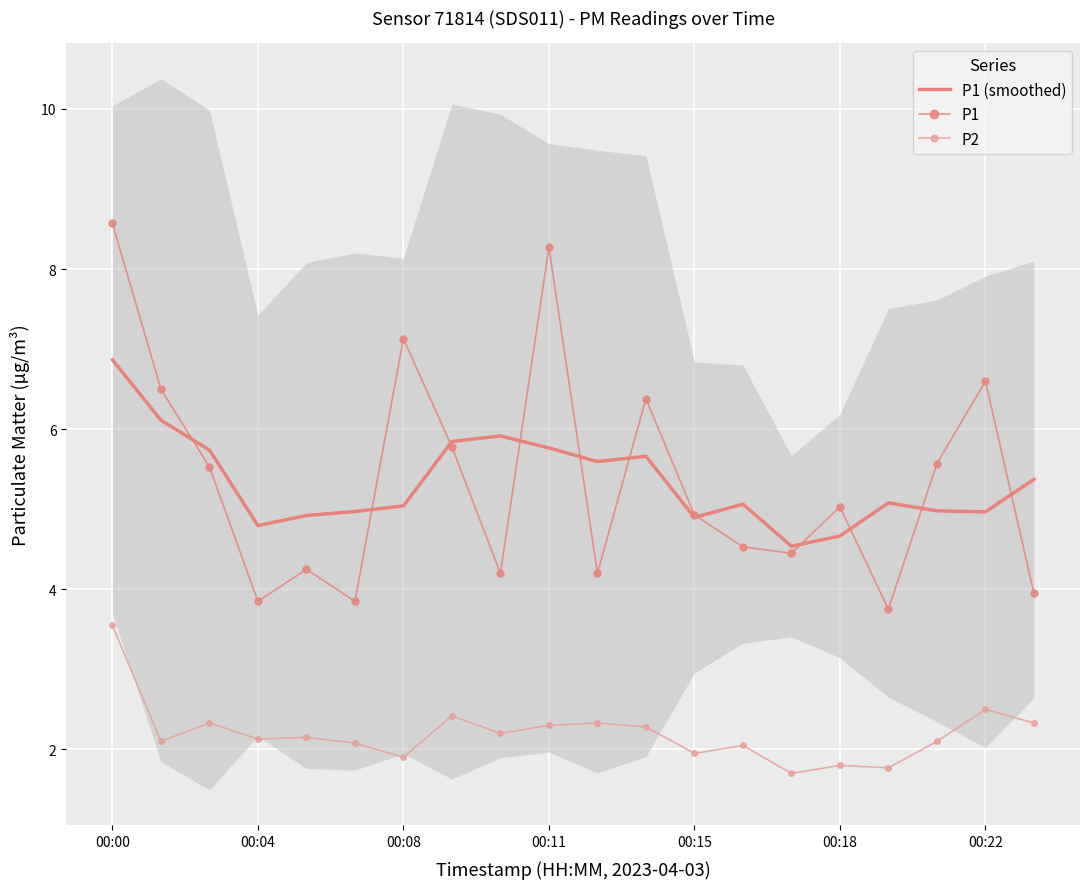

Is it true that P1 (smoothed) equals 1.2 at 00:08?

False